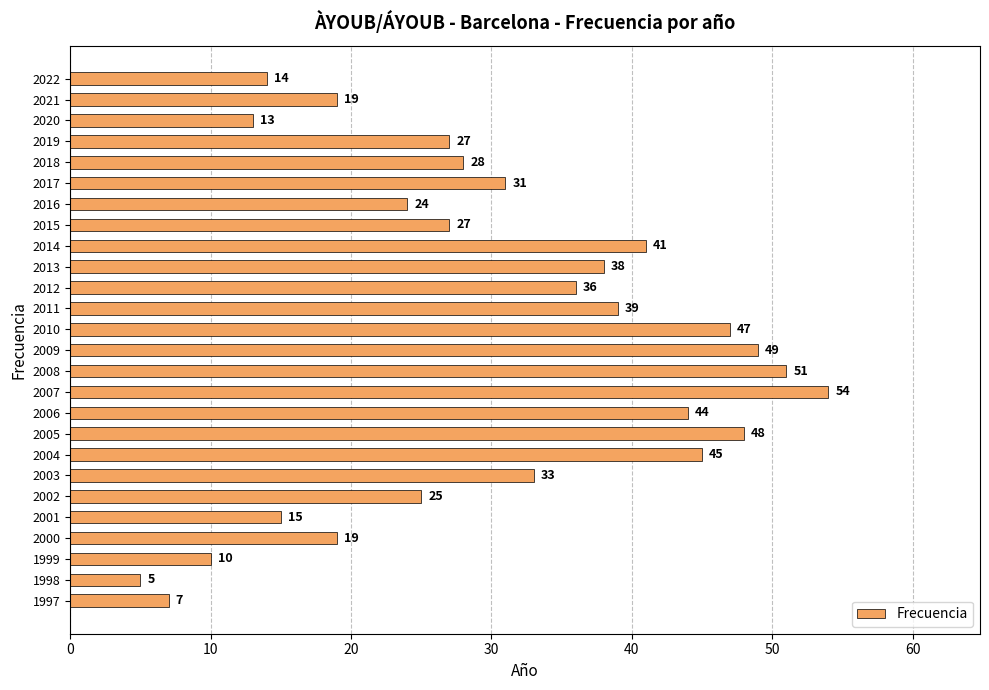

Reading top to bottom, transcribe all the data shown in this chart.

2022=14	2021=19	2020=13	2019=27	2018=28	2017=31	2016=24	2015=27	2014=41	2013=38	2012=36	2011=39	2010=47	2009=49	2008=51	2007=54	2006=44	2005=48	2004=45	2003=33	2002=25	2001=15	2000=19	1999=10	1998=5	1997=7